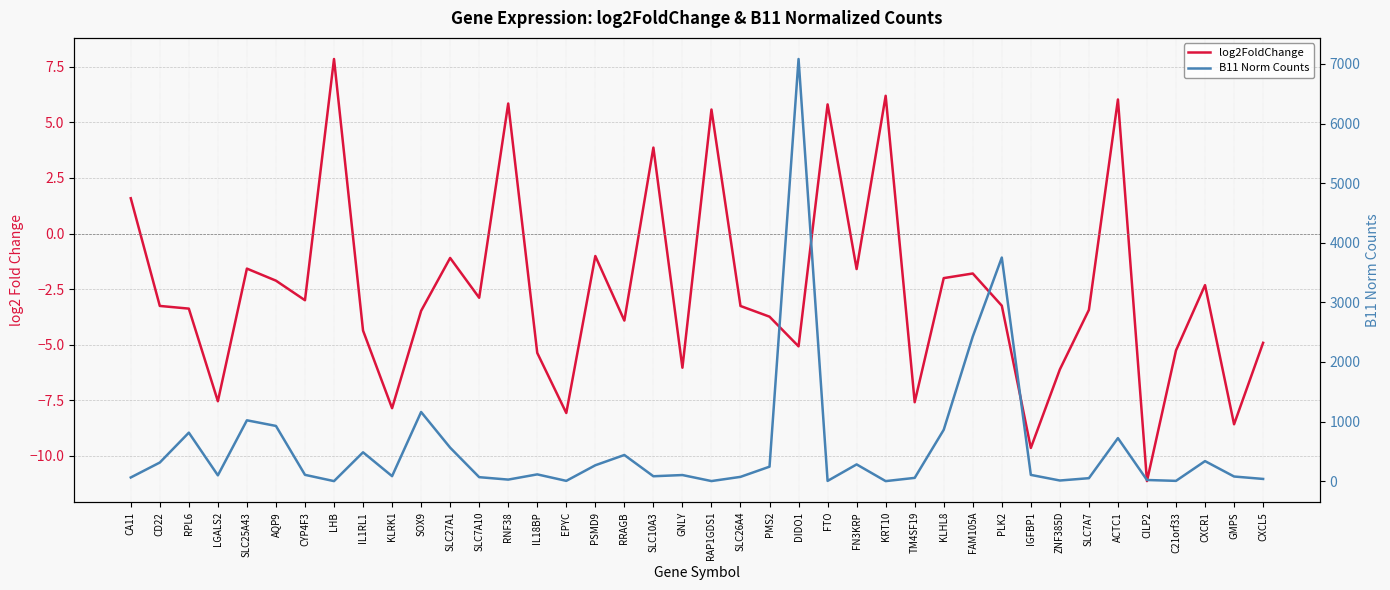

True or false: log2FoldChange has more than 0 interior local peaks.

True